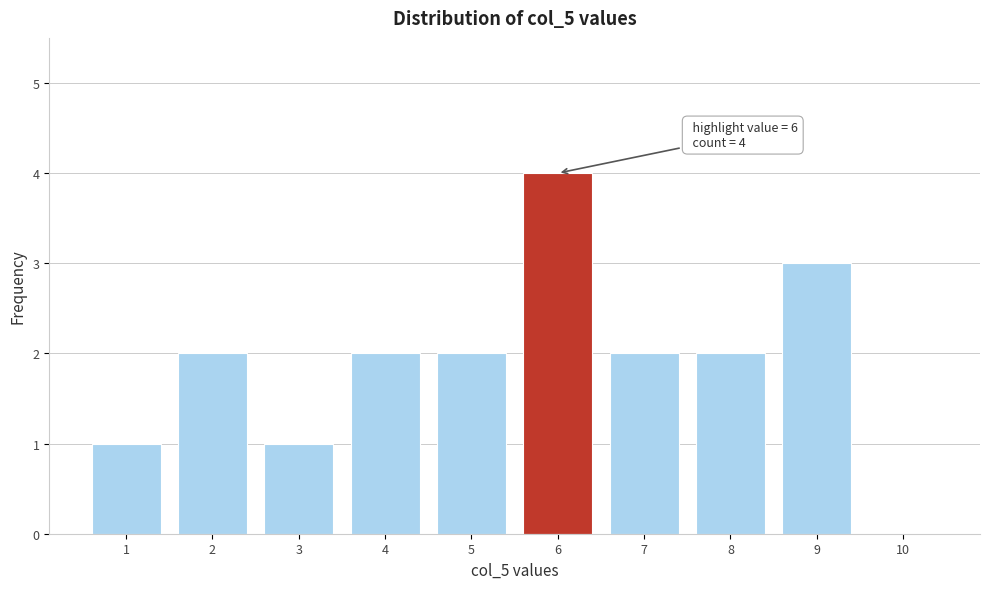

Over which range of the x-axis is the bar tallest?

5.5 to 6.5